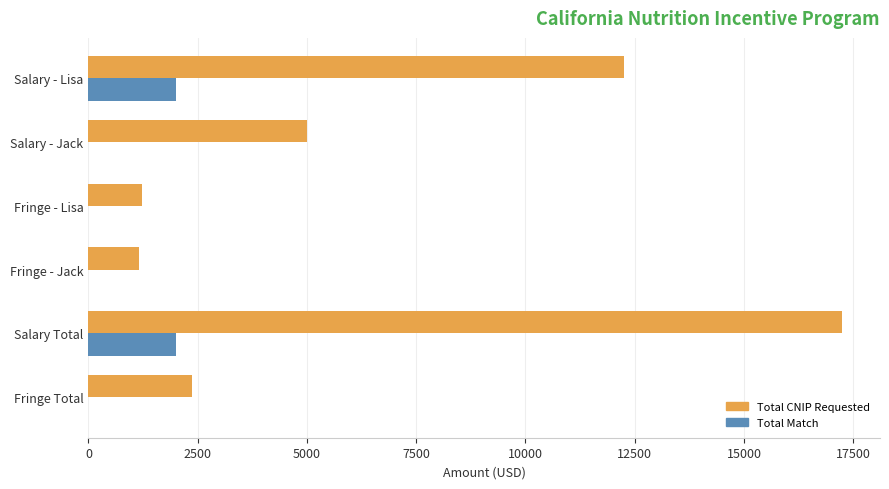

What is the sum of all Total Match values?

4000